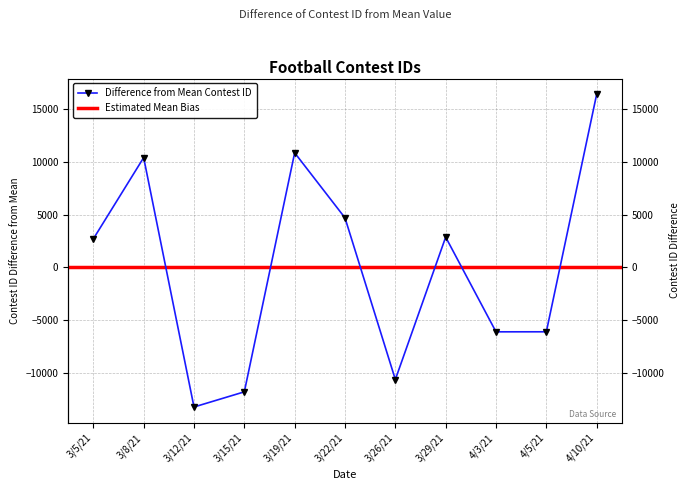

What is the ratio of the value at 3/22/21 to the value at 3/5/21?

1.7